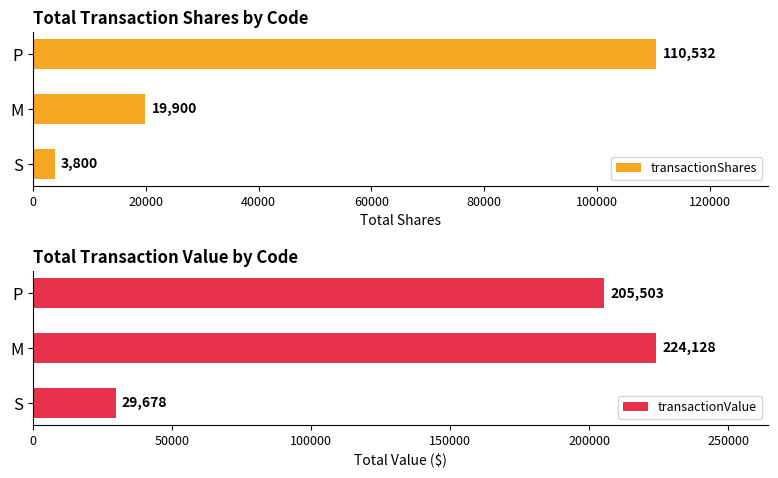

What is the difference between the maximum and minimum values in the transactionShares series?

106732